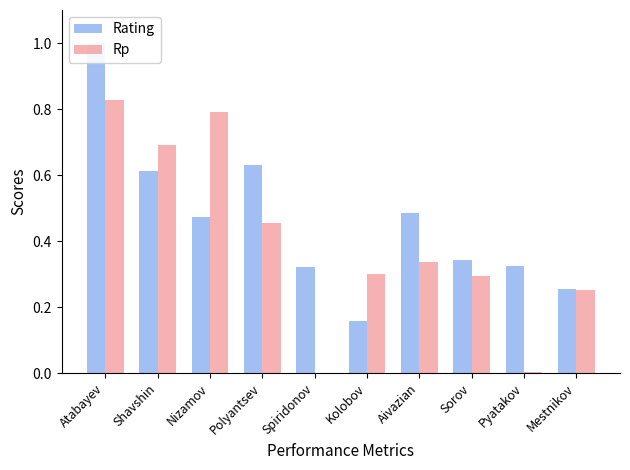

Which series changed the most between Shavshin and Sorov?

Rp